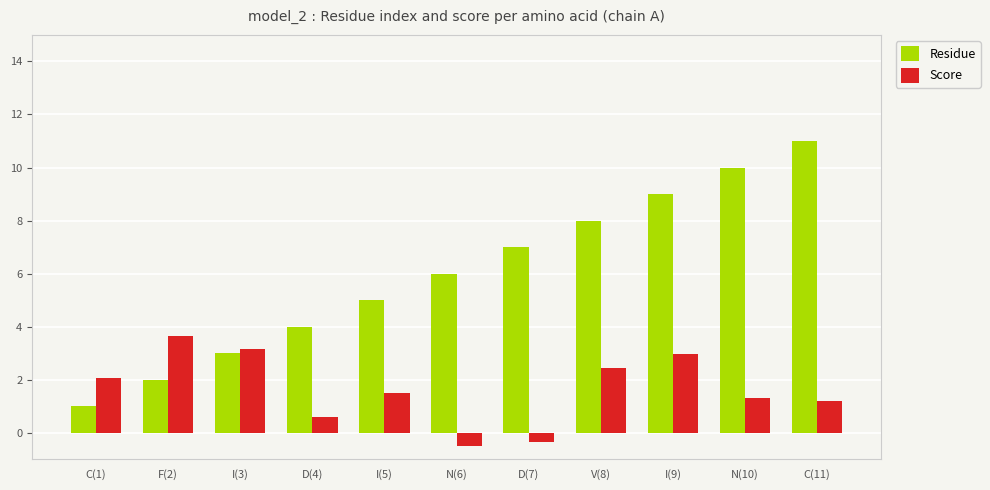

Is it true that Score equals 3.5 at V(8)?

False